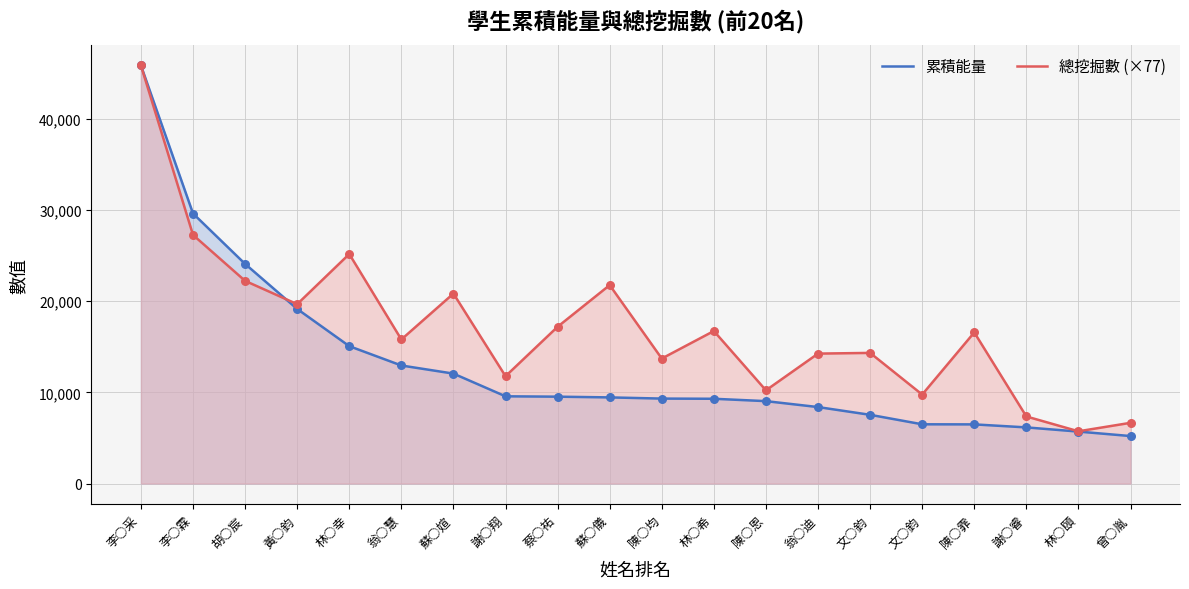

Which series contains the highest Y value?

累積能量